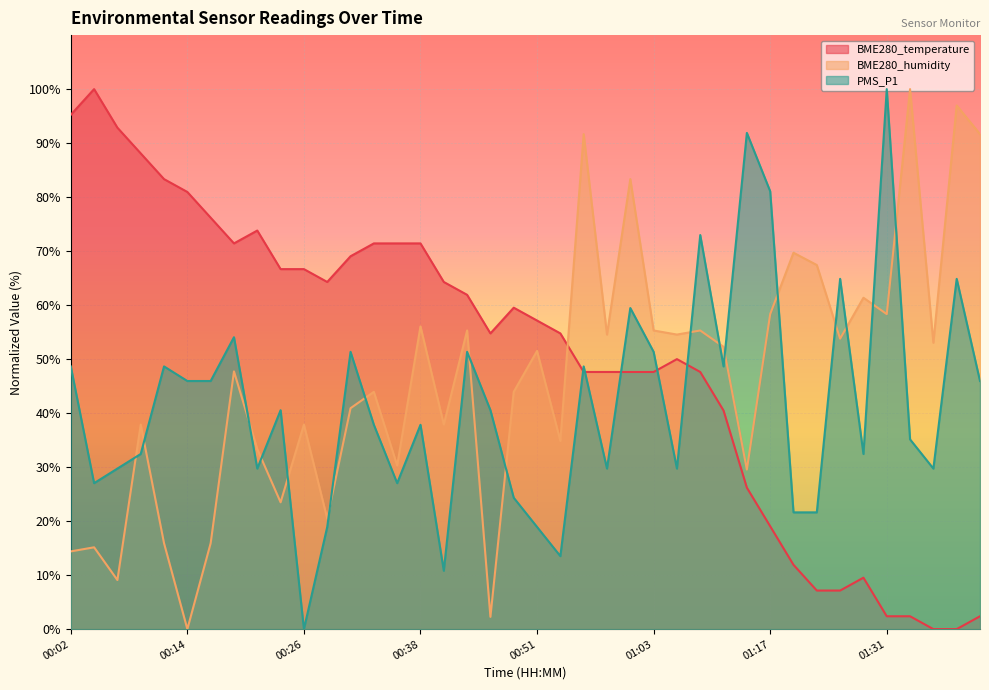

Where is BME280_temperature nearest to the value 50?

01:06